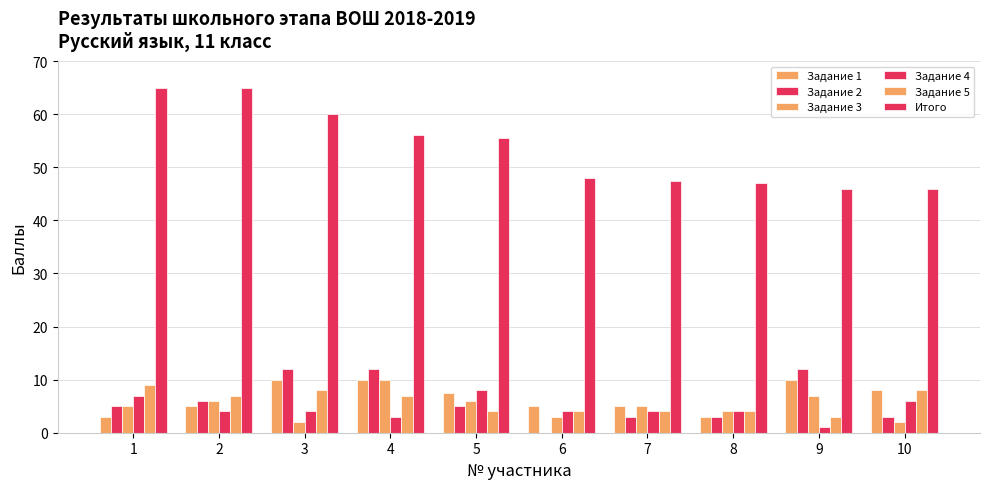

How many values in the Задание 1 series exceed 7?

5